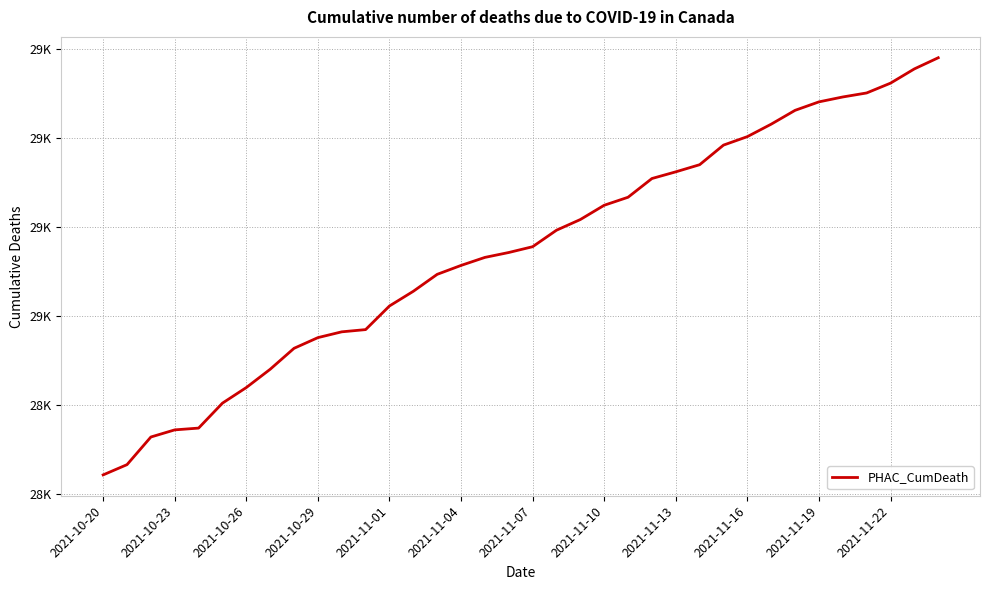

What is the average value?

29147